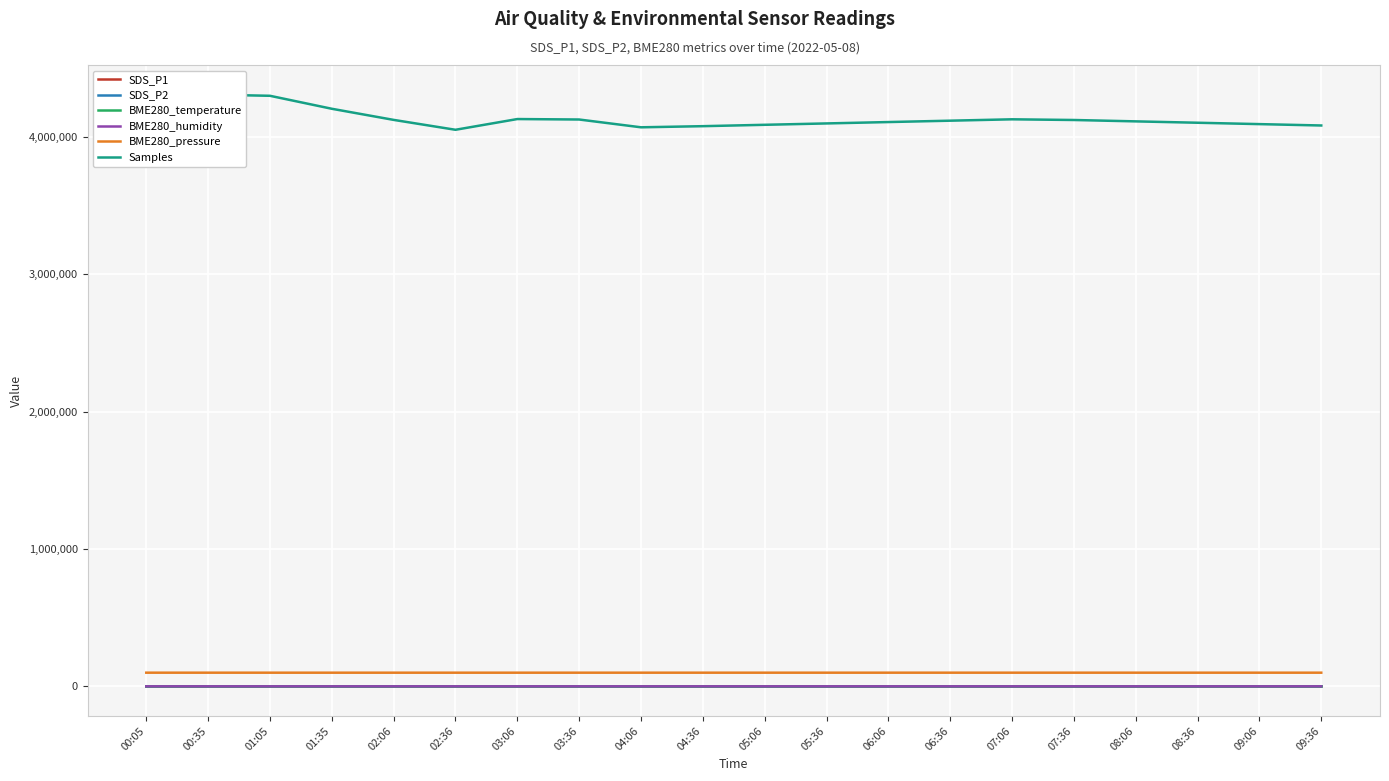

True or false: SDS_P1 has a value of 37.6 at 08:06.

True